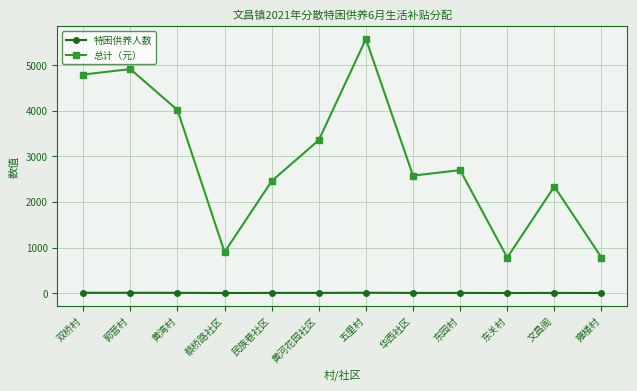

True or false: 特困供养人数 has more than 0 points higher than both neighbors.

True